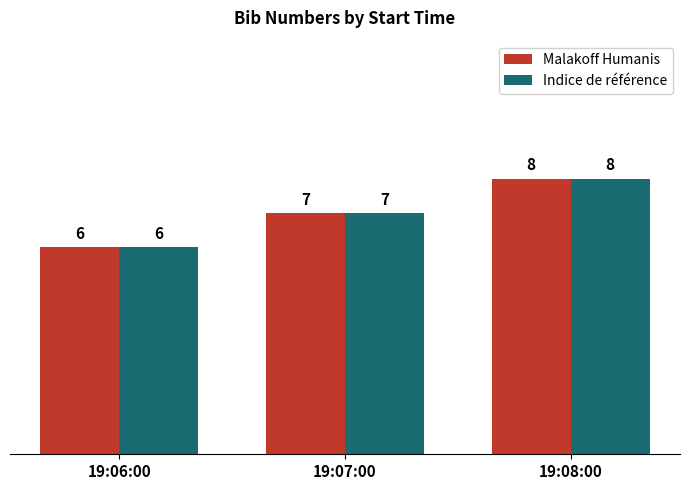

What is the total value across all series at 19:08:00?

16